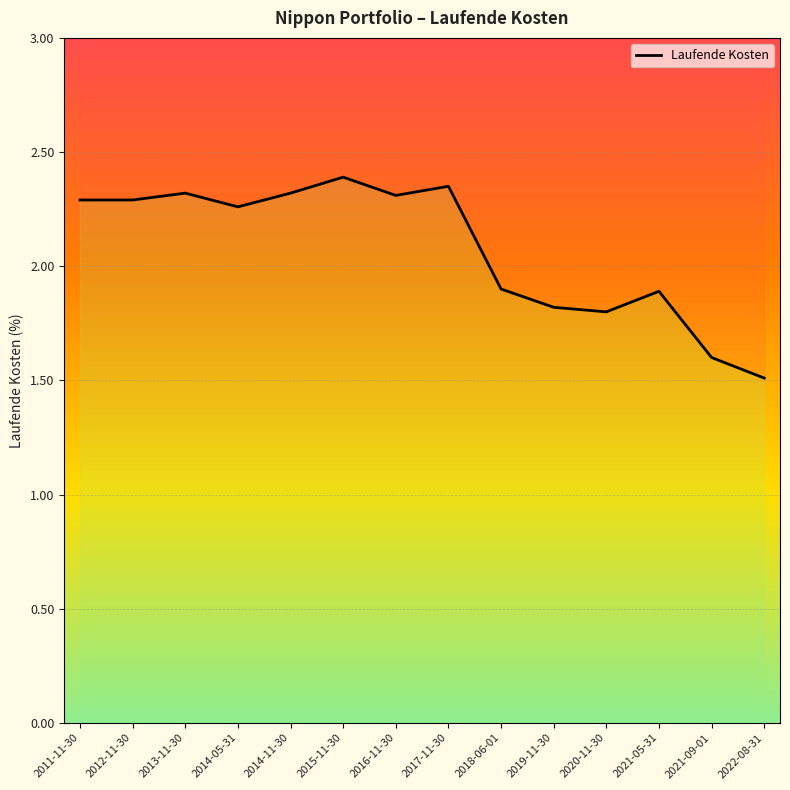

What position from the right is 2021-05-31?

3